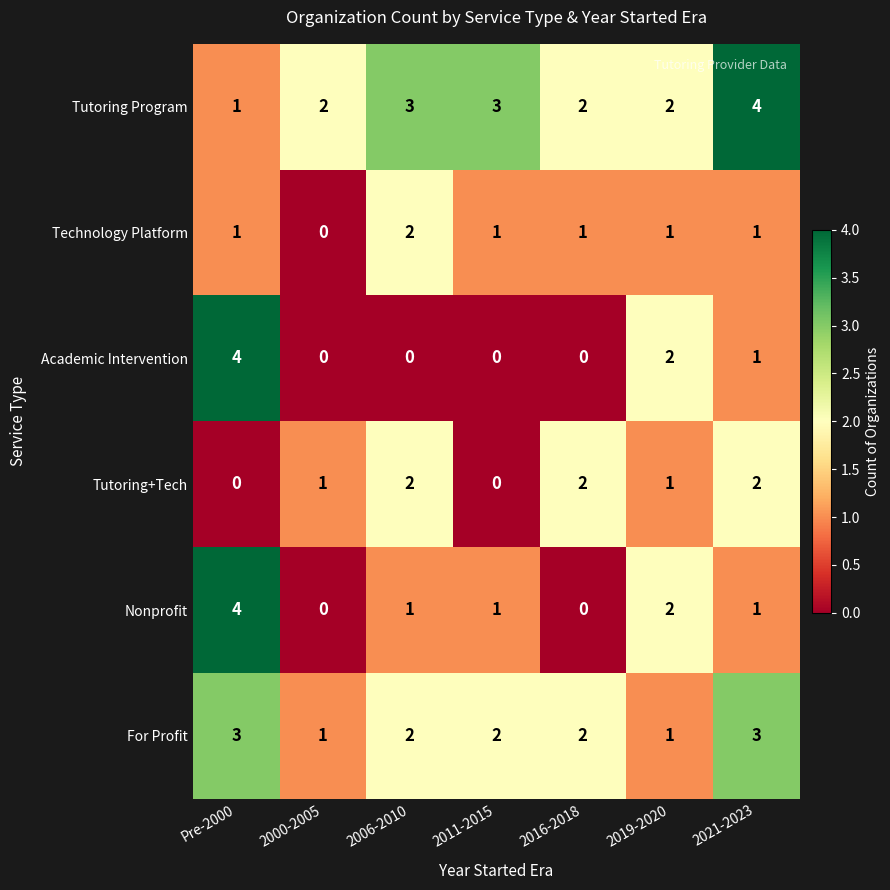

True or false: Academic Intervention has a value of 0 at 2016-2018.

True